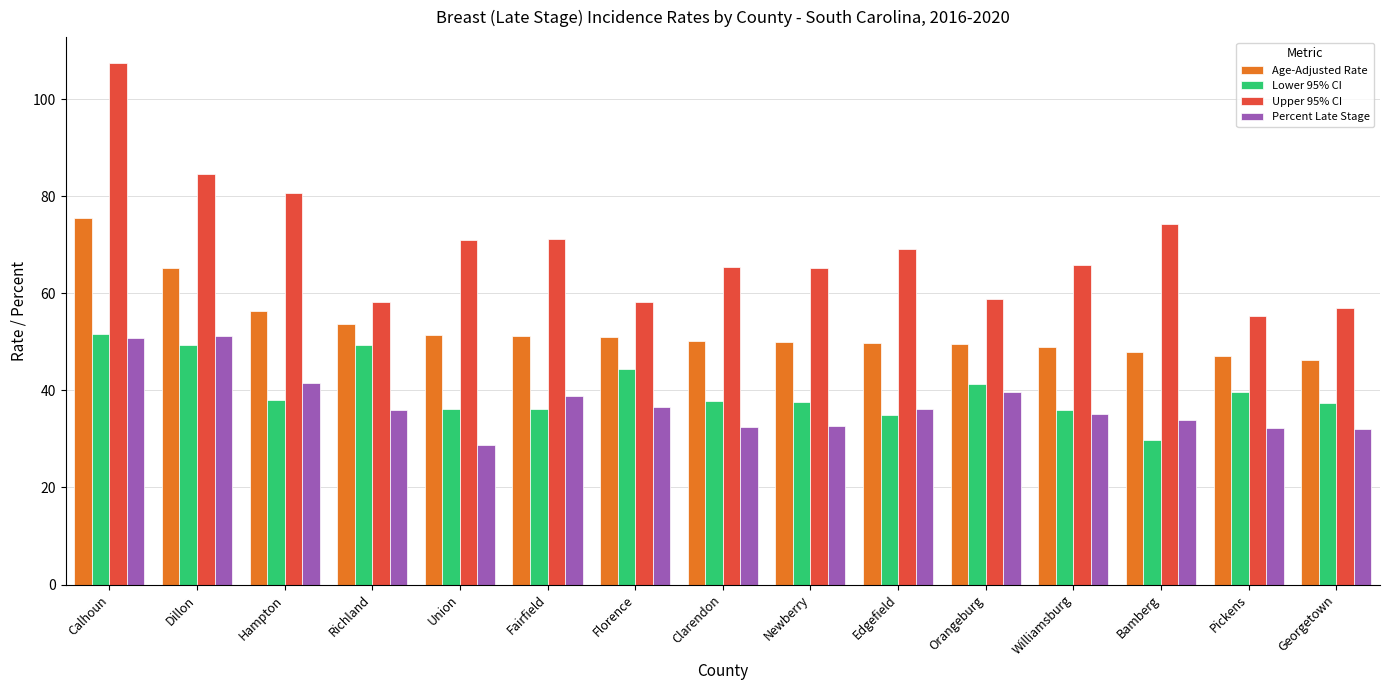

What is the spread (max minus min) of values at Union?

42.3